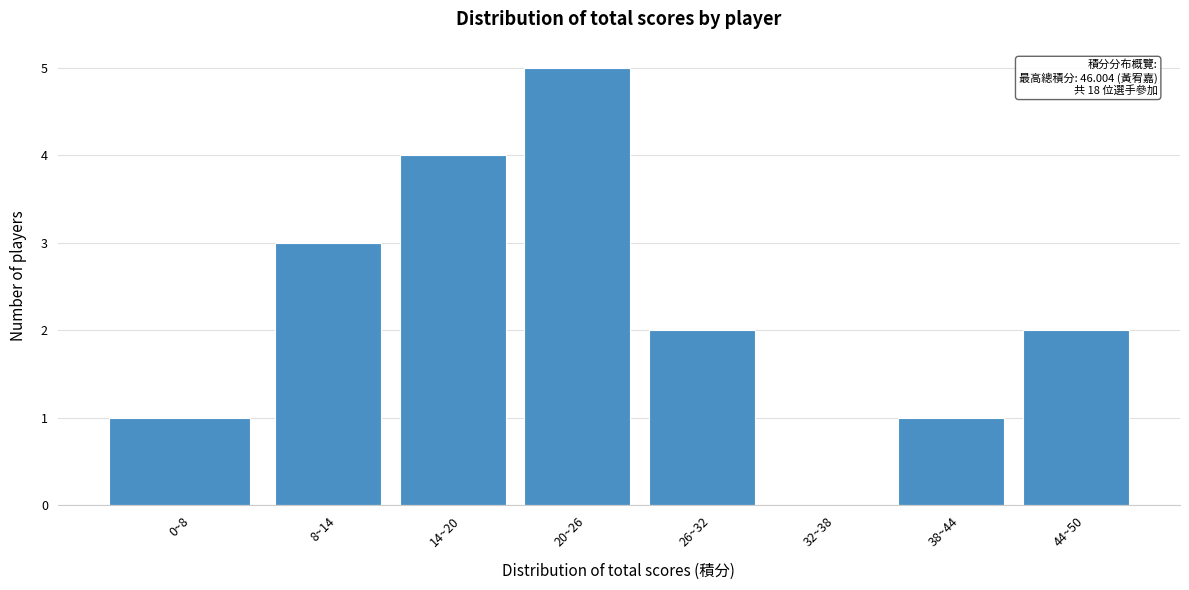

Reading left to right, list all the values displayed in this chart.

0~8=1	8~14=3	14~20=4	20~26=5	26~32=2	32~38=0	38~44=1	44~50=2